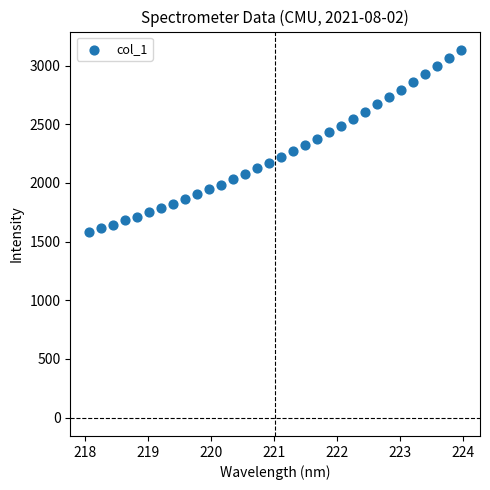

What is the range of Y values (max minus min)?

1551.0